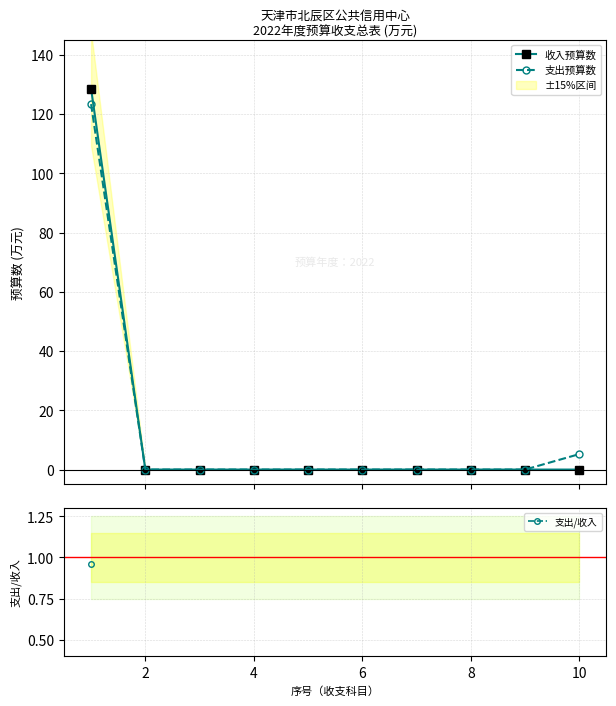

What is the average value of the 收入预算数 series?

12.9